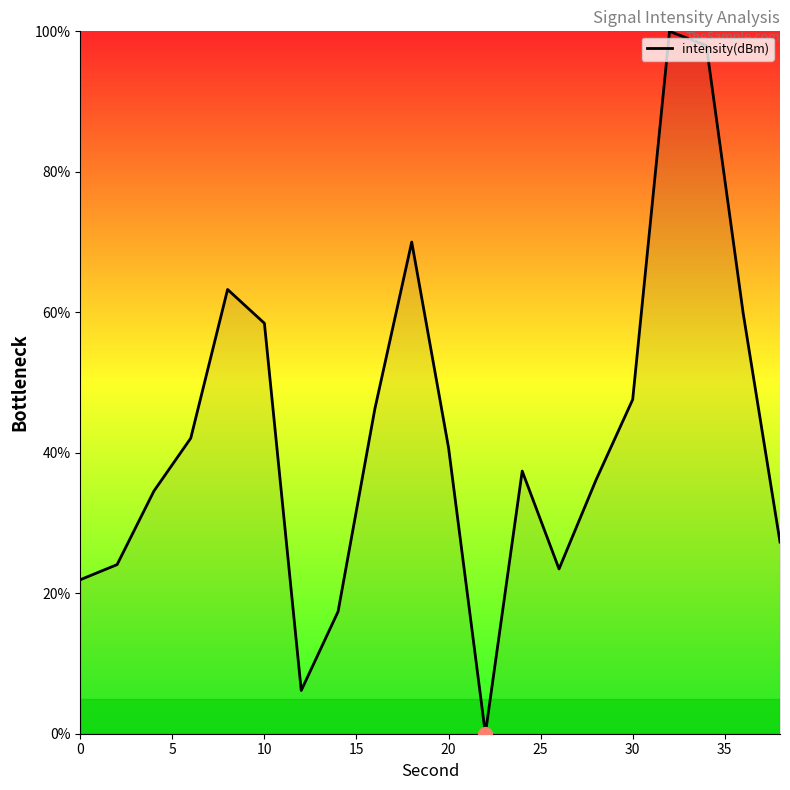

What is the difference between the maximum and minimum values?

100.0